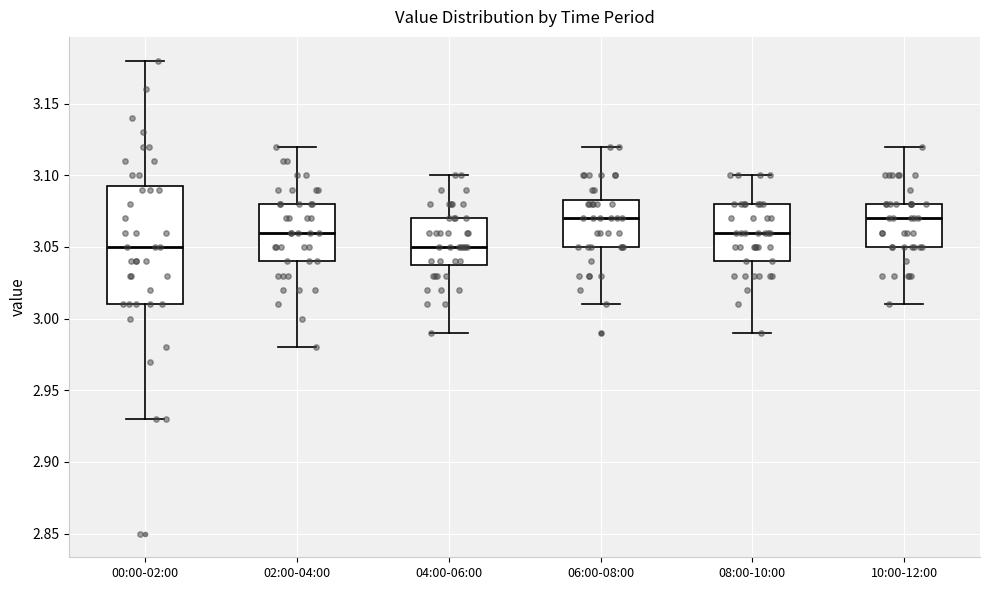

Where does the upper whisker of the box for 02:00-04:00 end on the y-axis? The values are not printed on the chart, so give them approximately, as read against the axis.

3.120